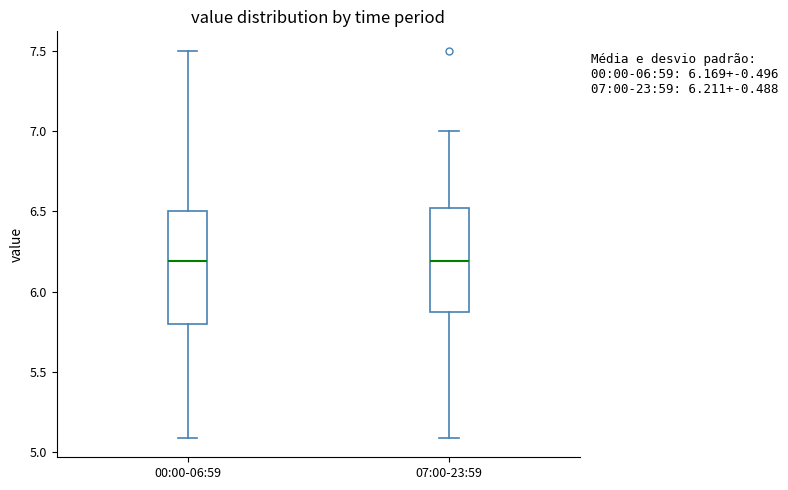

Which box is the tallest, from its lower edge to its upper edge?

00:00-06:59